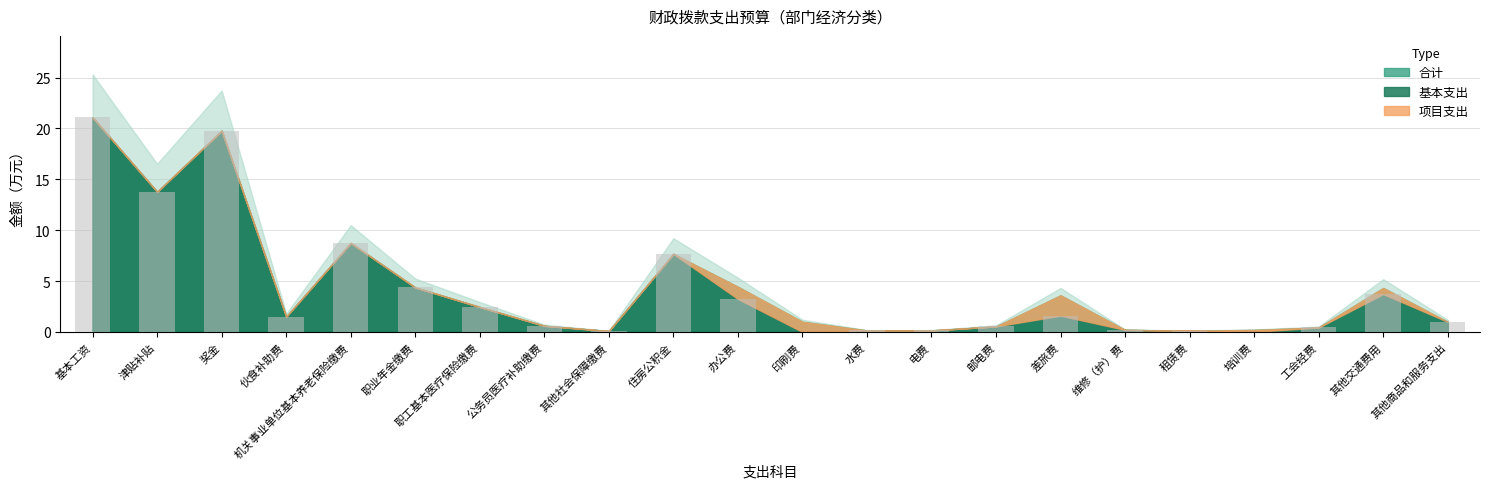

How many categories are shown in the chart?

22